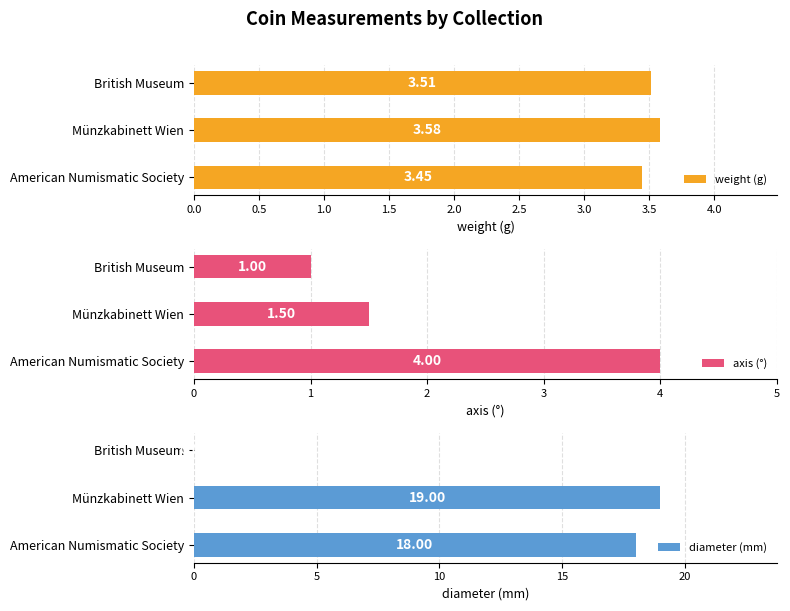

How many groups of bars are there?

3